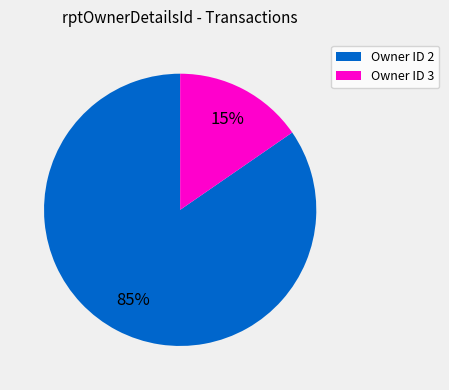

Count the number of slices in the pie.

2